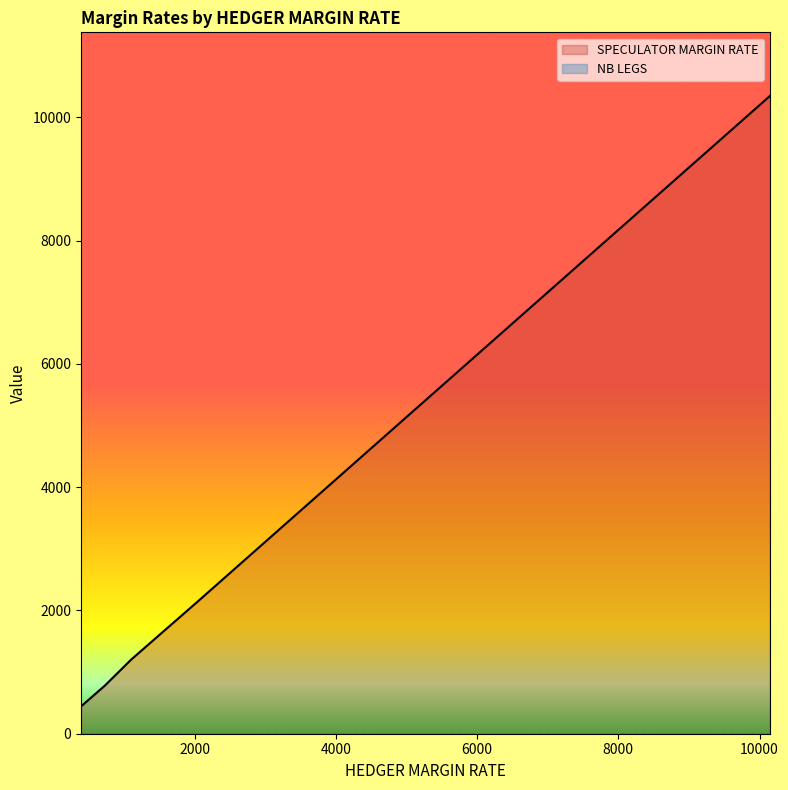

At which label does SPECULATOR MARGIN RATE first exceed 777?

1104